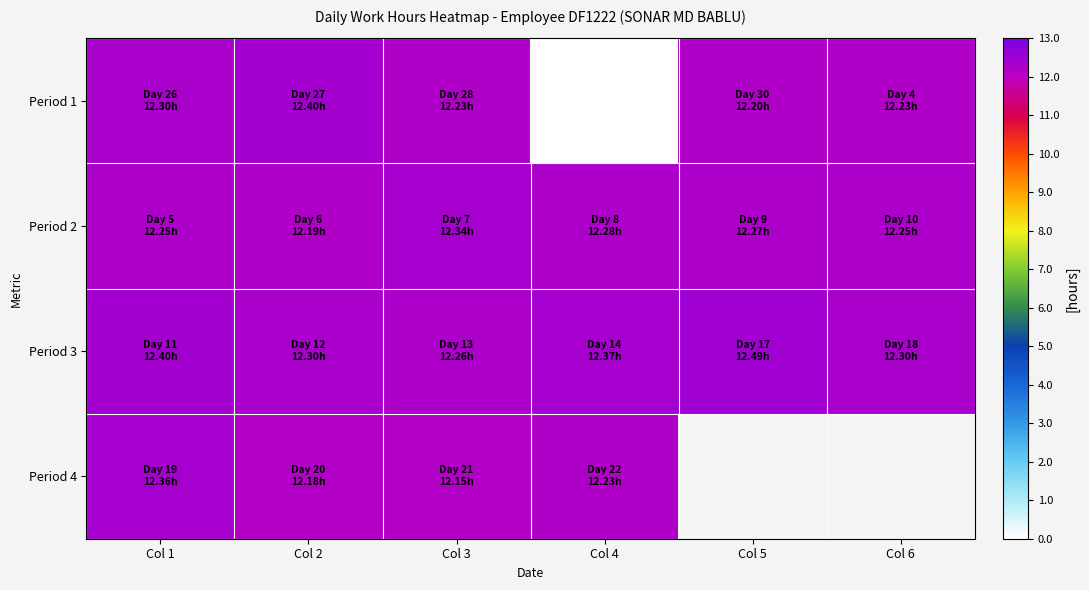

What is the approximate value of Period 3 at Col 4?

12.4